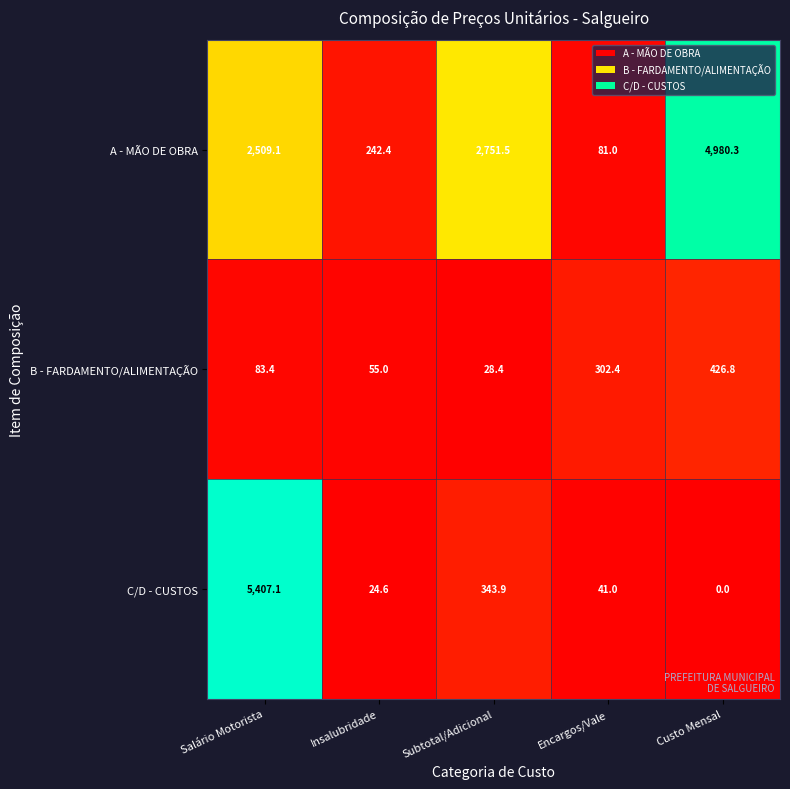

Which series has the largest total across all categories?

A - MÃO DE OBRA